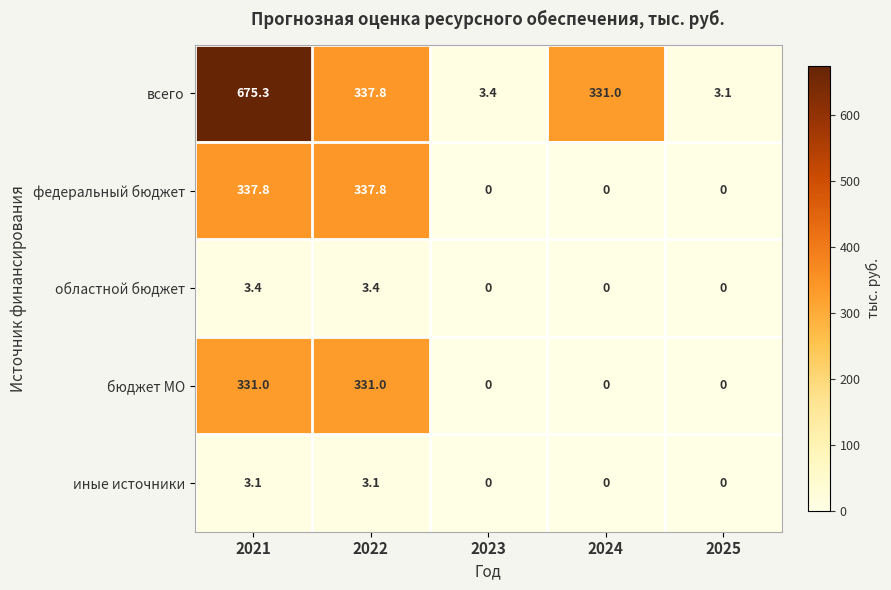

Which series has the largest total across all categories?

всего